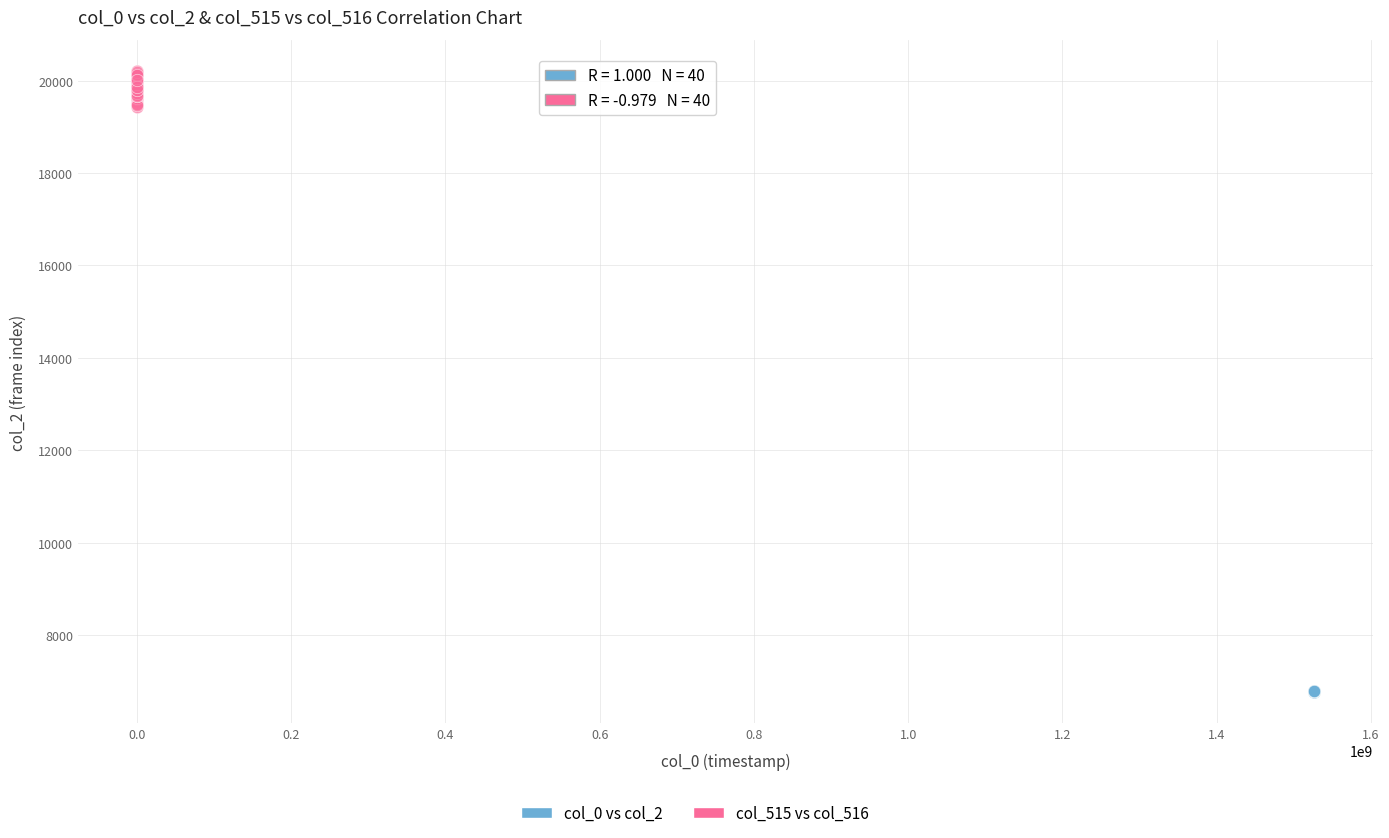

Which series has the widest spread of Y values?

col_515 vs col_516